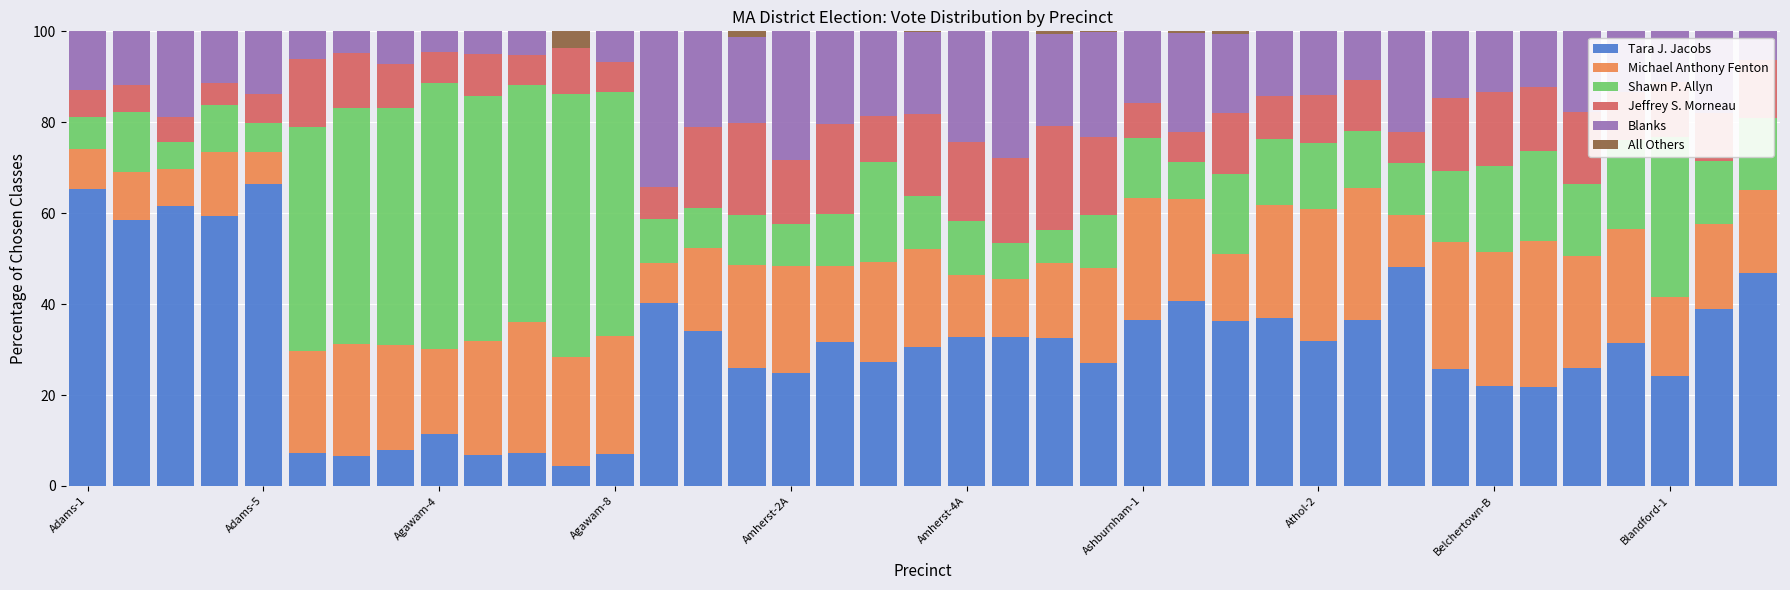

What is the highest value of the Tara J. Jacobs series?

66.4